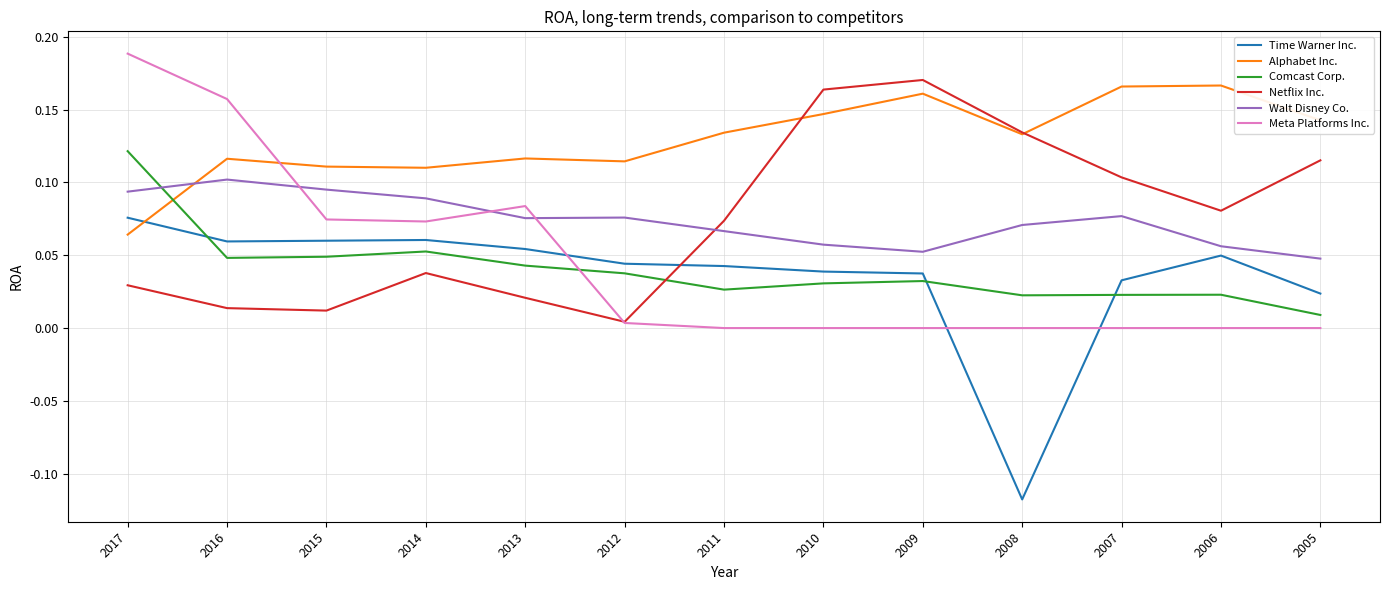

How many times do Netflix Inc. and Walt Disney Co. cross each other?

1